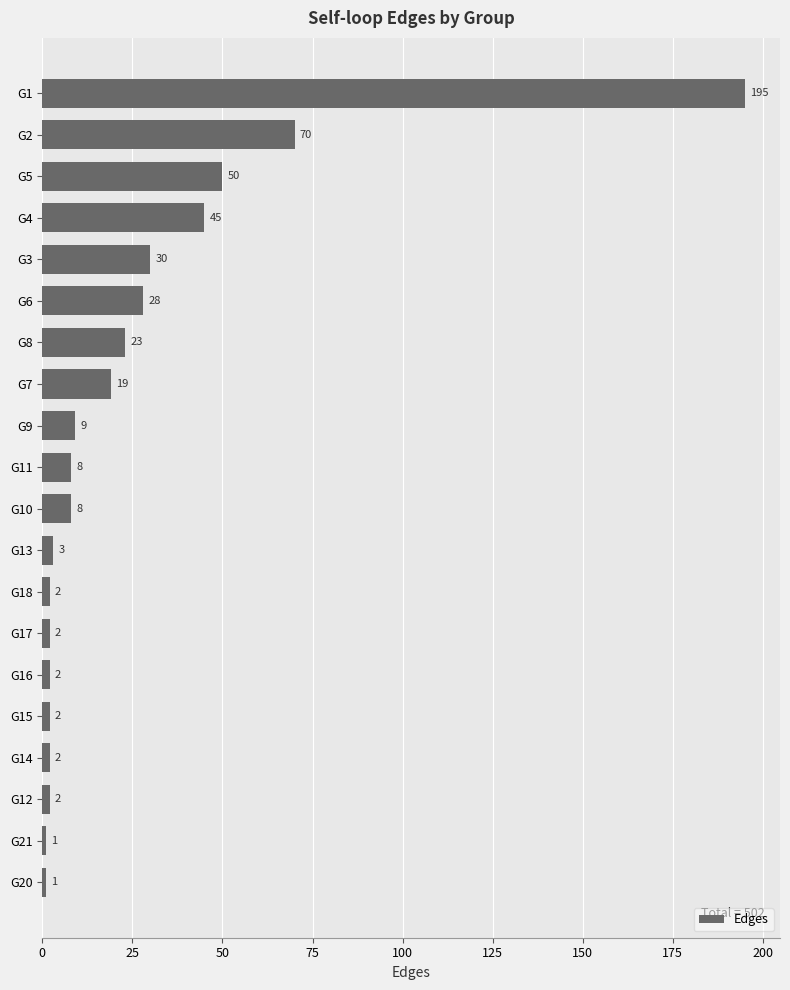

What is the difference between the maximum and minimum values?

194